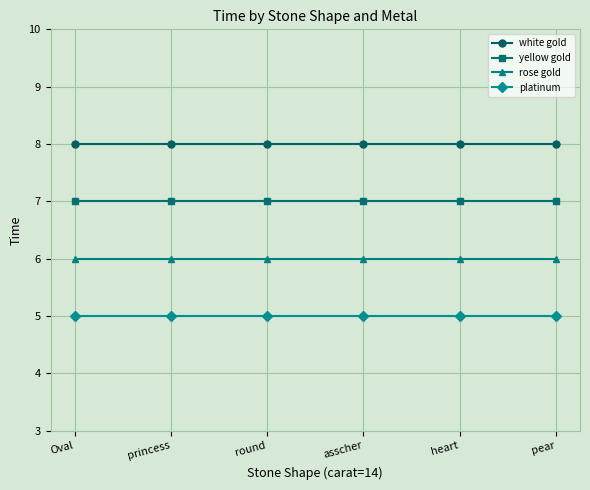

True or false: white gold and rose gold intersect in this chart.

False